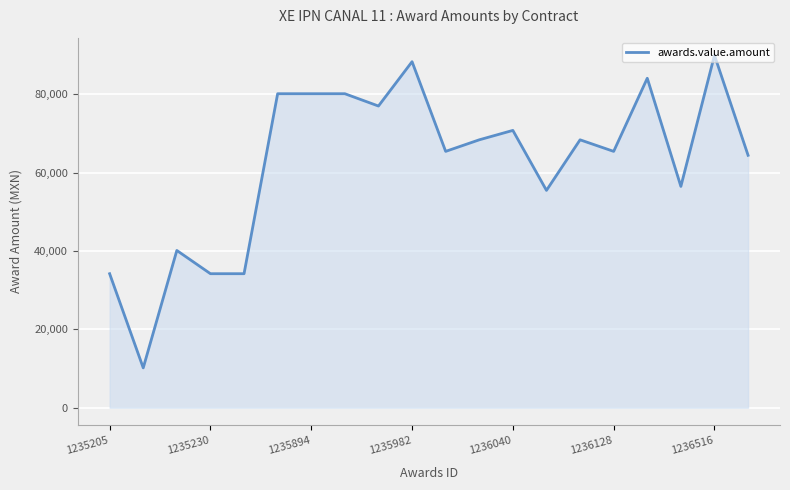

What is the difference between the maximum and minimum values?

79828.6